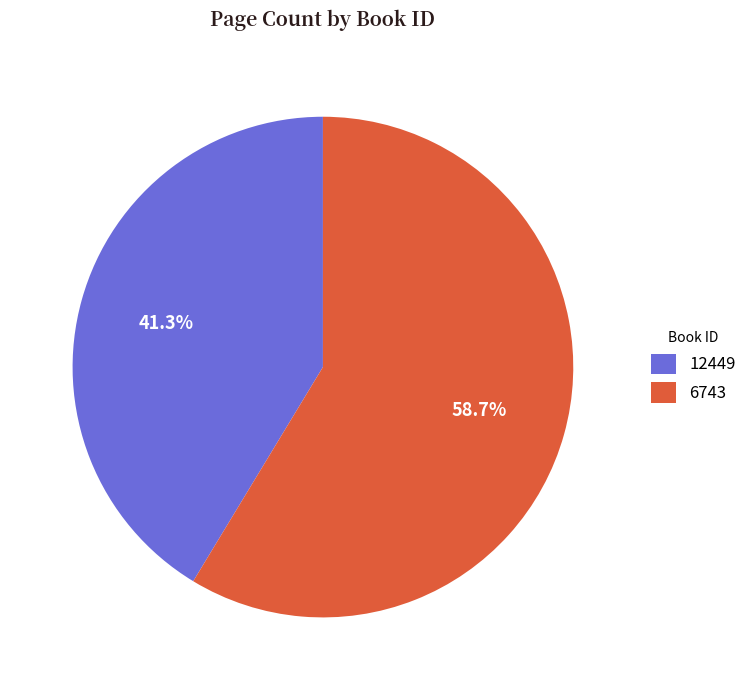

Which category has the biggest portion of the pie?

6743